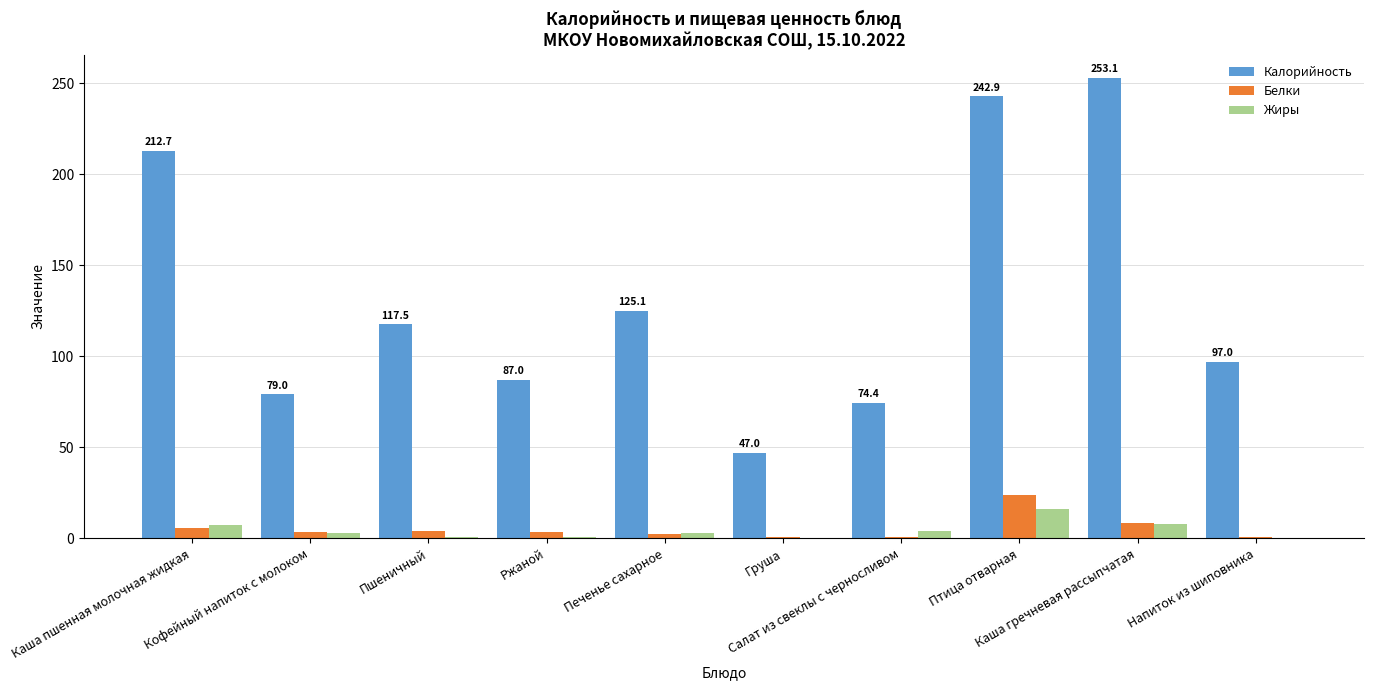

What is the sum of all Белки values?

52.5